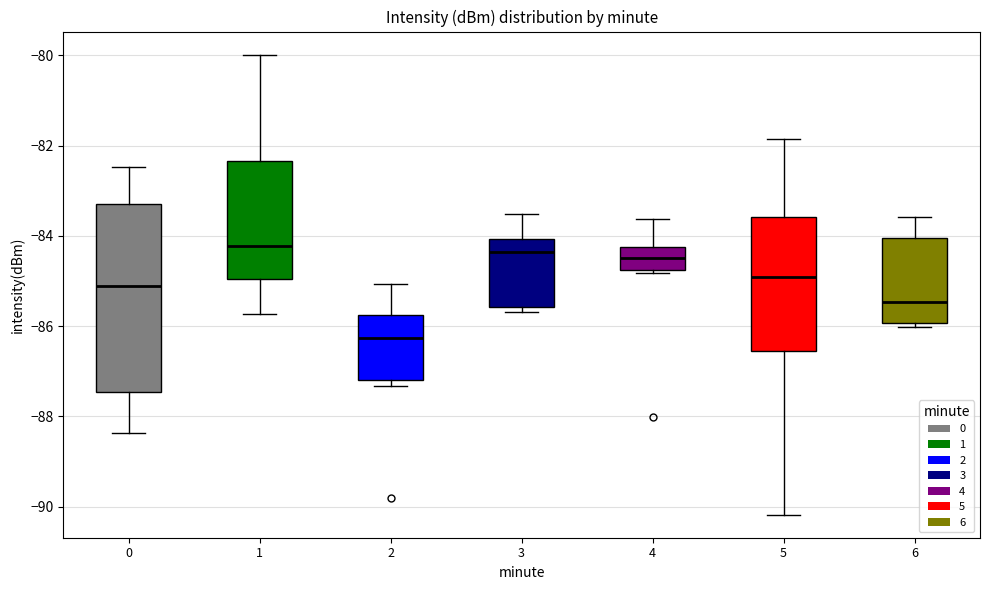

Reading left to right, read every box against the y-axis: the position of its median line, the range the box covers, and the ends of its whiskers. The values are not printed on the chart, so give them approximately, as read against the axis.

0: median -85.2, box -87.4 to -83.2, whiskers -88.4 to -82.4
1: median -84.2, box -85.0 to -82.4, whiskers -85.8 to -80.0
2: median -86.2, box -87.2 to -85.8, whiskers -87.4 to -85.0
3: median -84.4, box -85.6 to -84.0, whiskers -85.6 (just below the box's lower edge) to -83.6
4: median -84.4, box -84.8 to -84.2, whiskers -84.8 to -83.6
5: median -85.0, box -86.6 to -83.6, whiskers -90.2 to -81.8
6: median -85.4, box -86.0 to -84.0, whiskers -86.0 (just below the box's lower edge) to -83.6